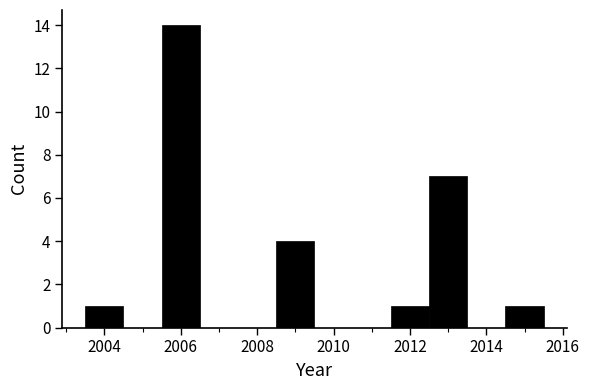

How tall is the bar that spans 2011.5 to 2012.5 on the x-axis? Neither the bar edges nor the heights are printed on the chart, so give them approximately, as read against the axes.

1